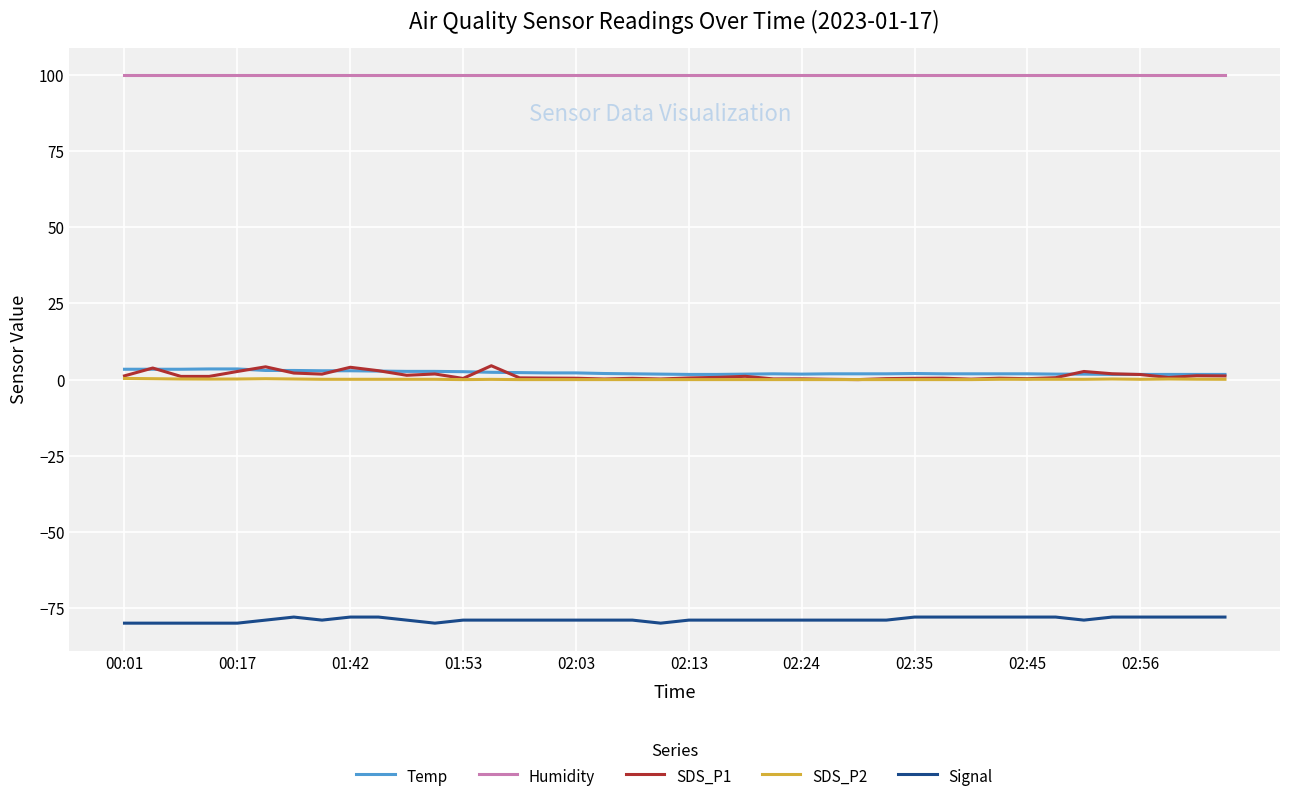

Which series has the largest total across all categories?

Humidity